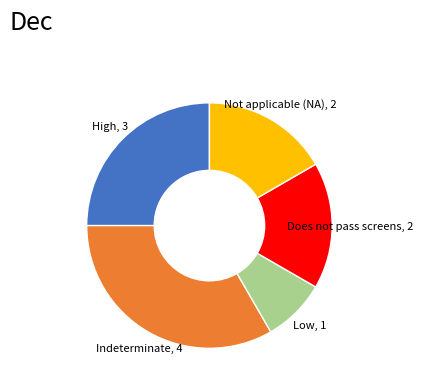

Combined, do Not applicable (NA), 2 and High, 3 account for over 50%?

No